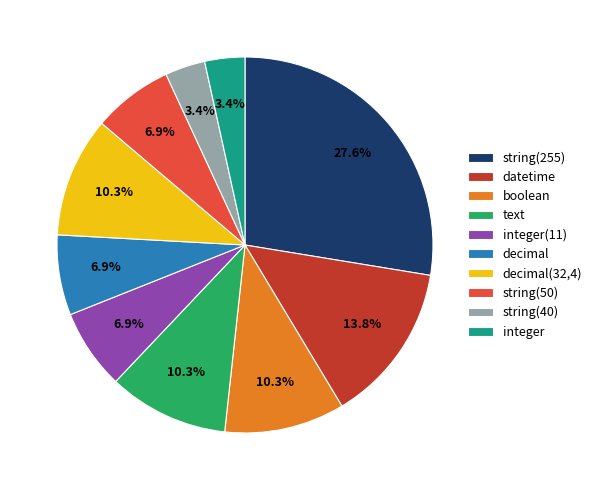

Count the number of slices in the pie.

10